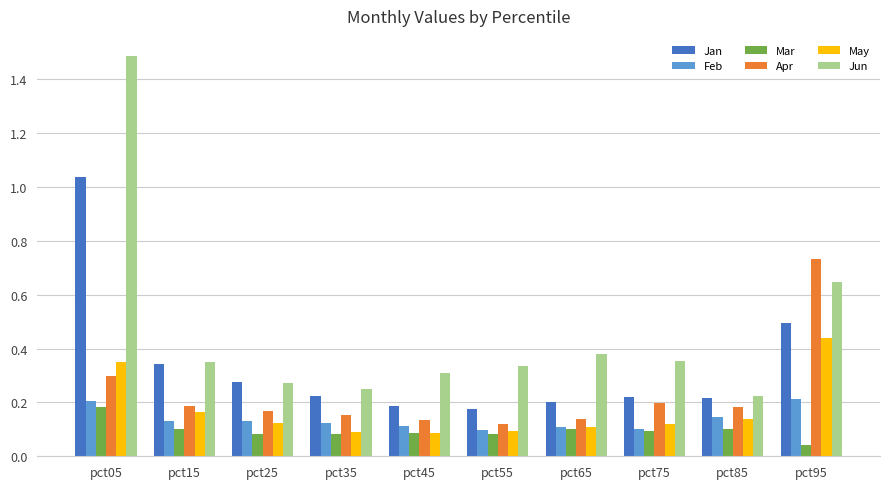

At how many categories does at least one series exceed 0?

10